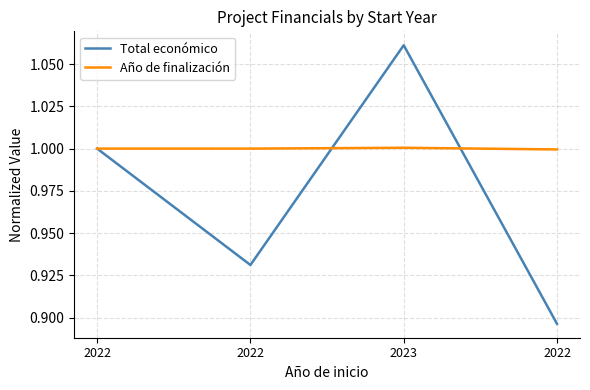

How many distinct data groups are displayed?

2